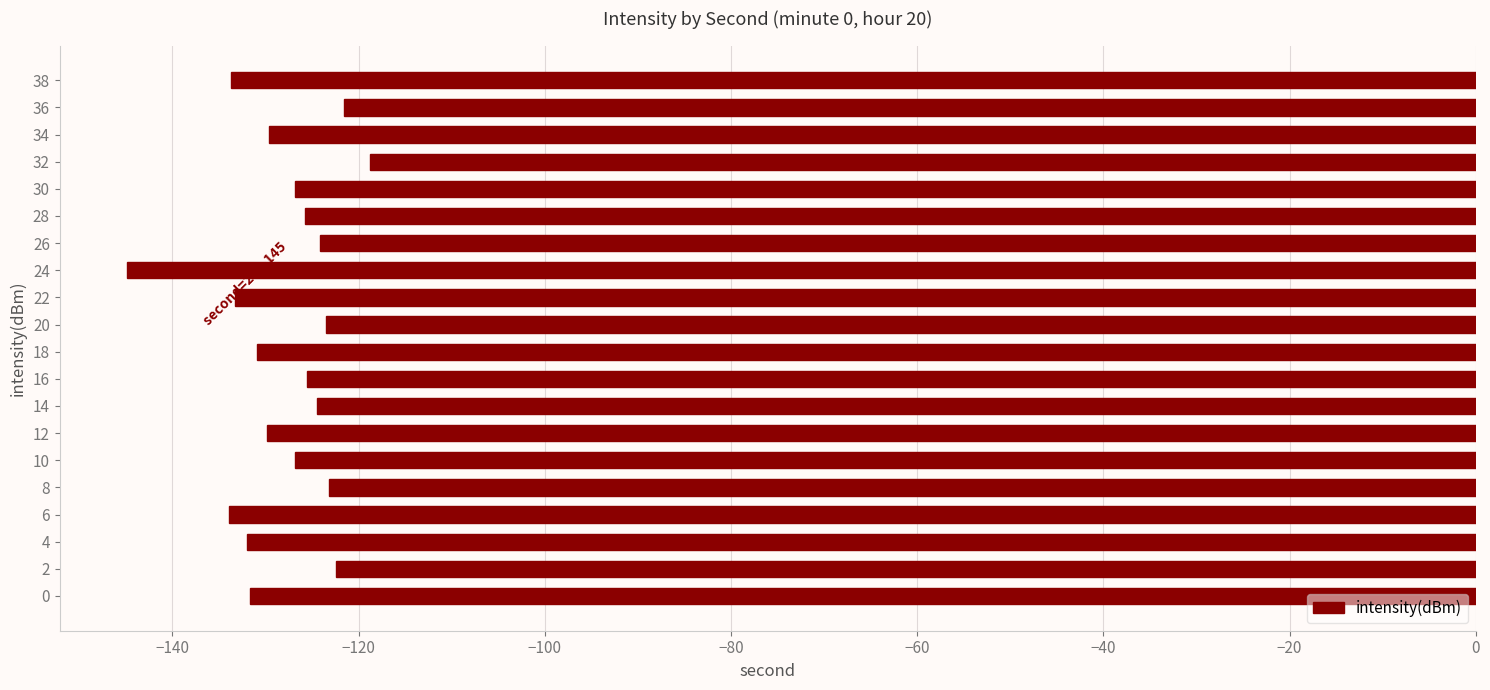

What is the average value?

-128.2